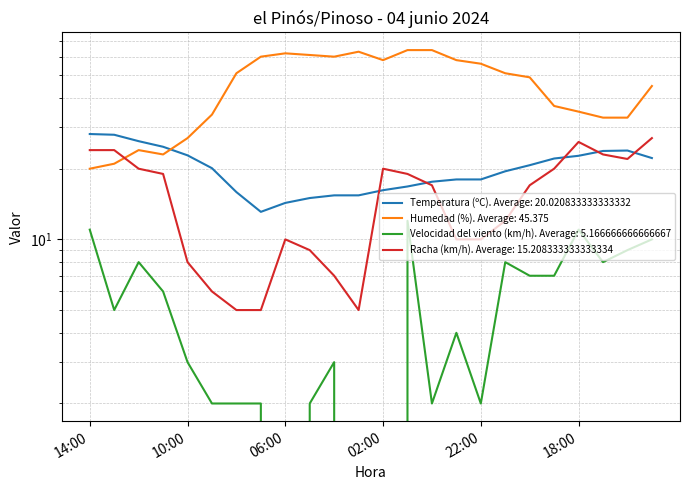

Which series has the largest total across all categories?

Humedad (%)